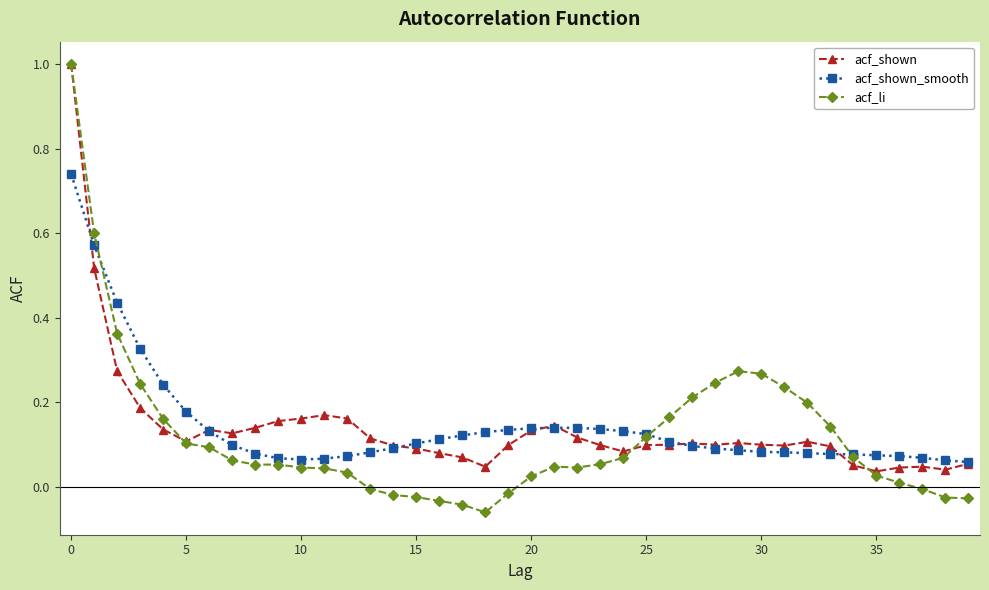

Does the chart display data point markers on the line(s)?

Yes